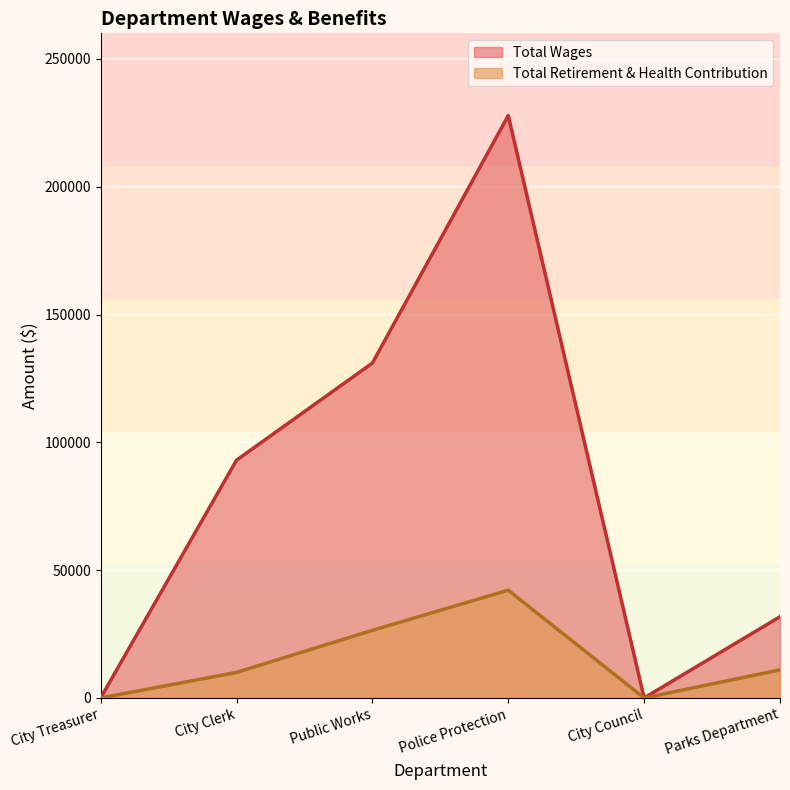

What is the difference between the second highest and second lowest values in the Total Wages series?

131011